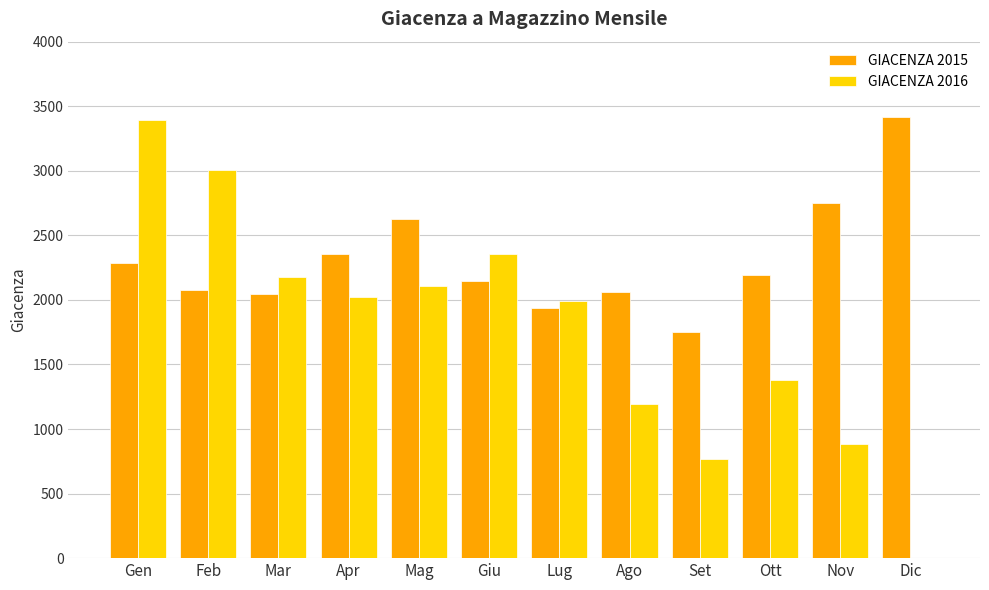

At which category is the sum across all series the highest?

Gen